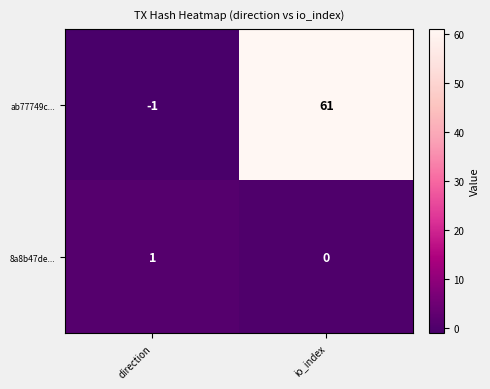

What is the difference between the ab77749c... values at io_index and direction?

62